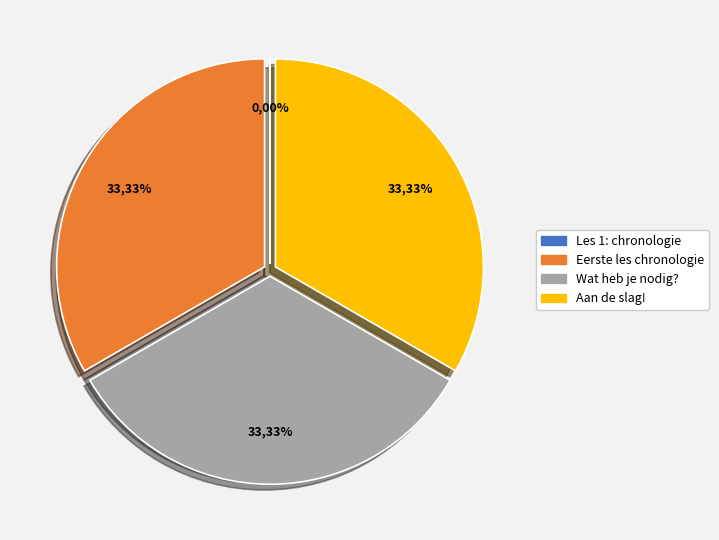

Is there a majority slice in this chart?

No